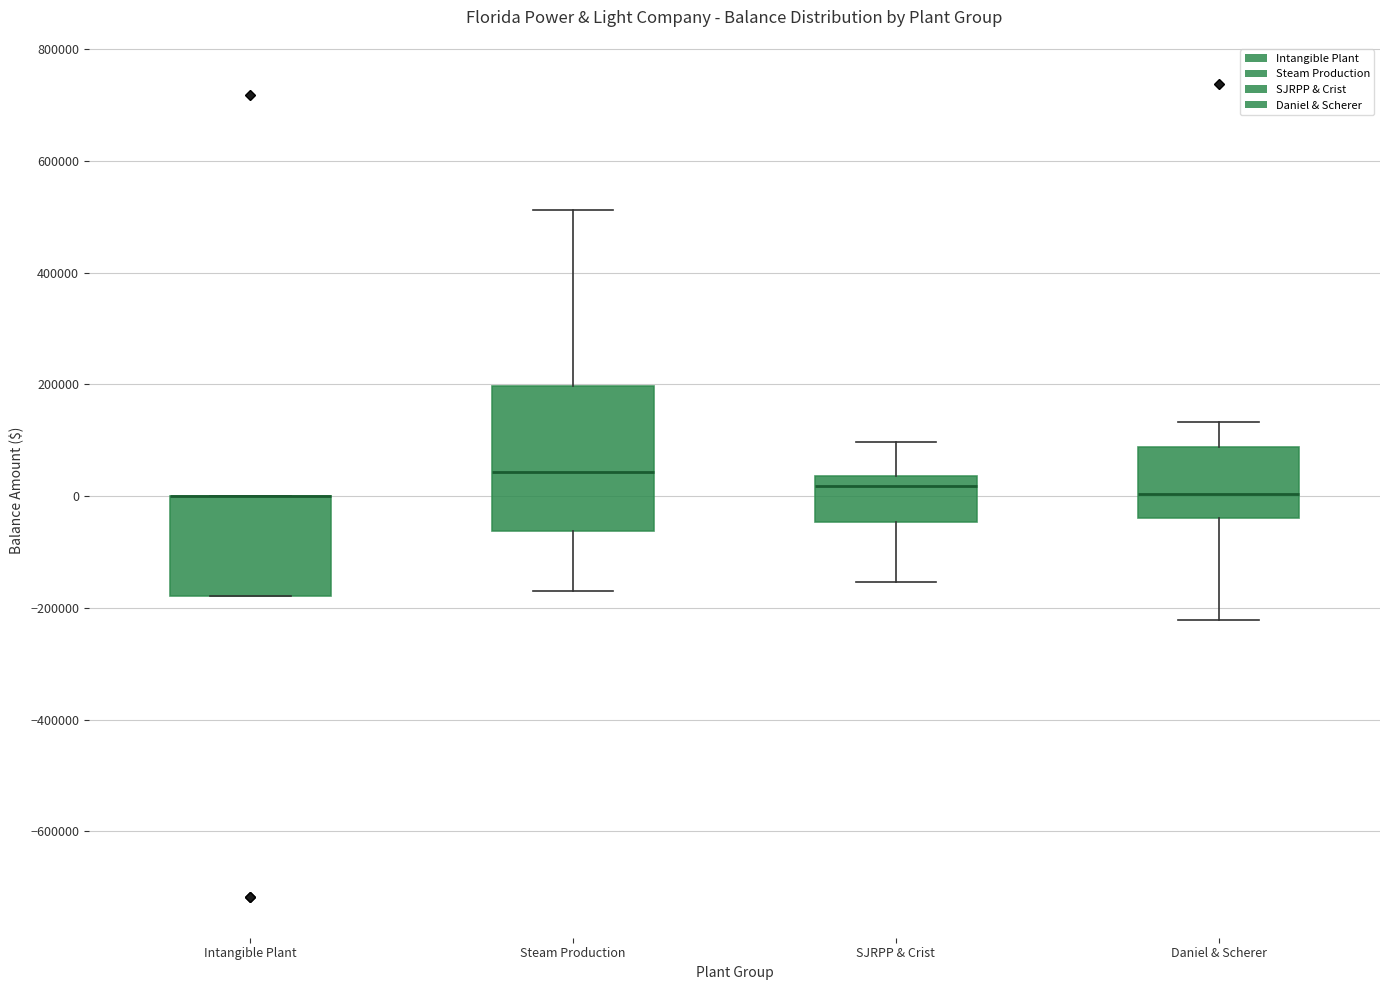

Reading left to right, transcribe this box plot: for each box, give where its median line is, the range the box spans, and where its two whiskers end, as read against the y-axis. The values are not printed on the chart, so give them approximately, as read against the axis.

Intangible Plant: median 0 (drawn on the box's upper edge), box -180000 to 0, whiskers -180000 to 0
Steam Production: median 40000, box -60000 to 200000, whiskers -160000 to 520000
SJRPP & Crist: median 20000, box -40000 to 40000, whiskers -160000 to 100000
Daniel & Scherer: median 0, box -40000 to 80000, whiskers -220000 to 140000